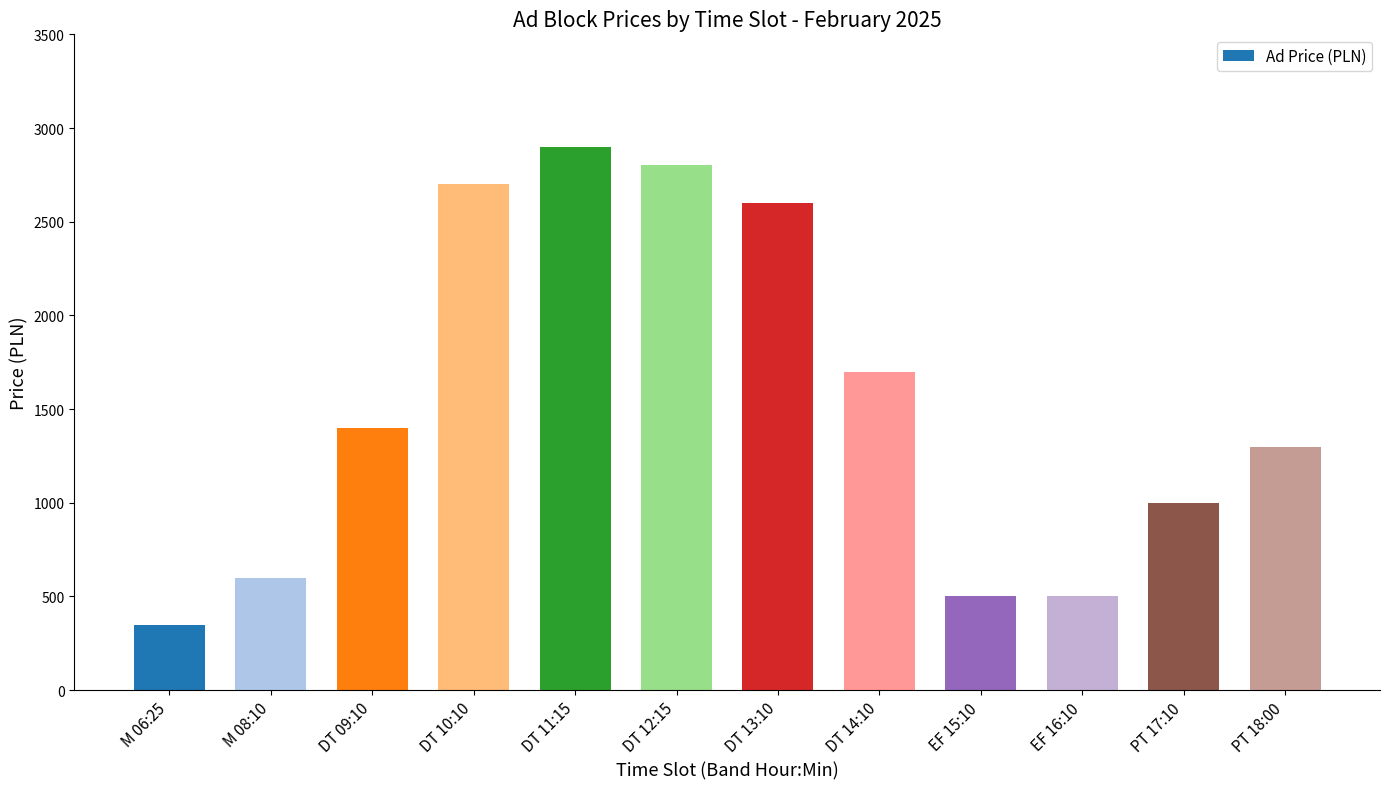

What is the sum of all values?

18350